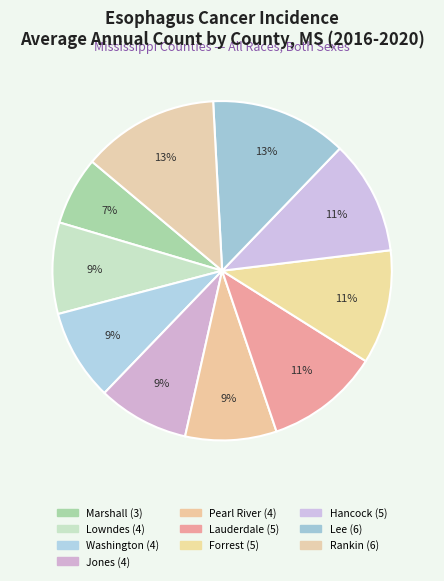

How many segments does this pie chart have?

10